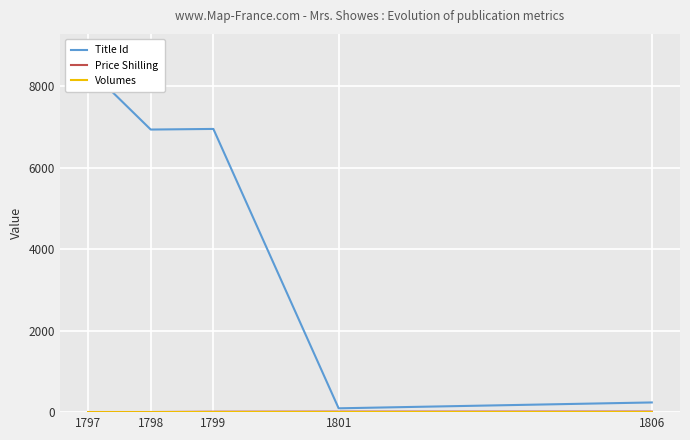

Is it true that Volumes equals 1 at 1797?

True